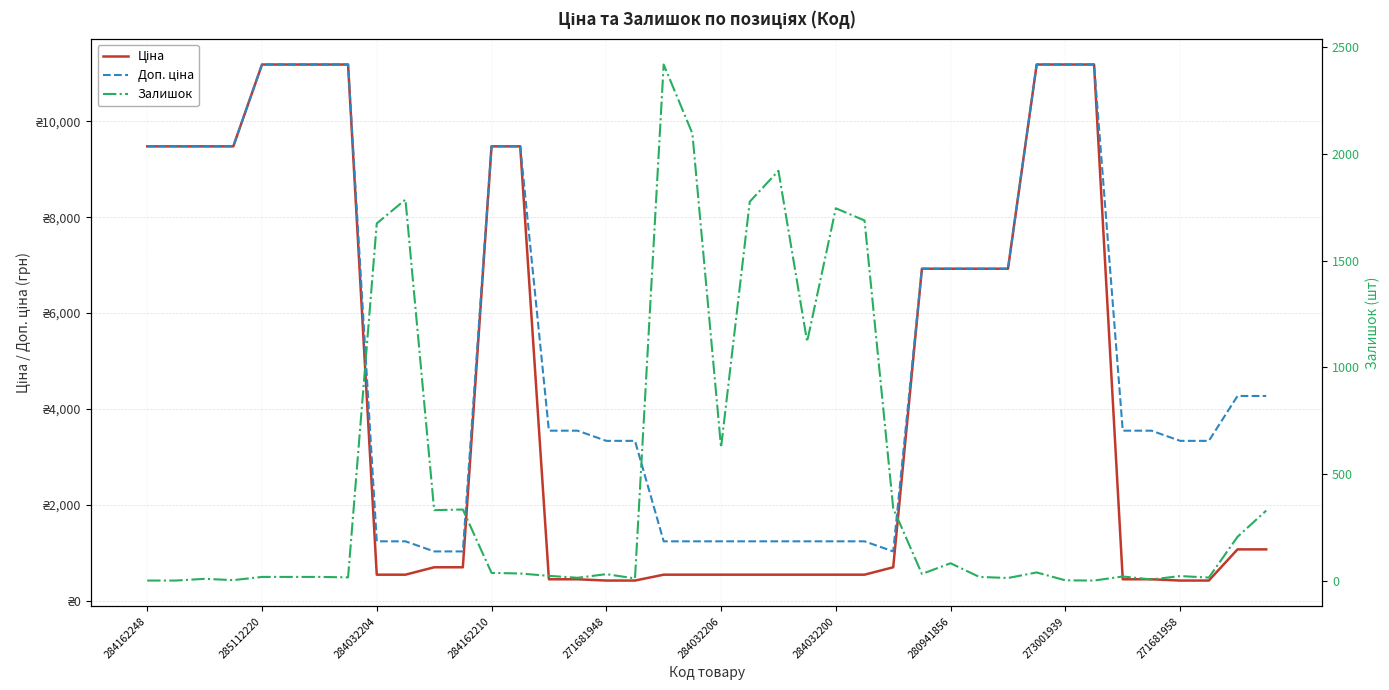

Where is Доп. ціна nearest to the value 6106?

27